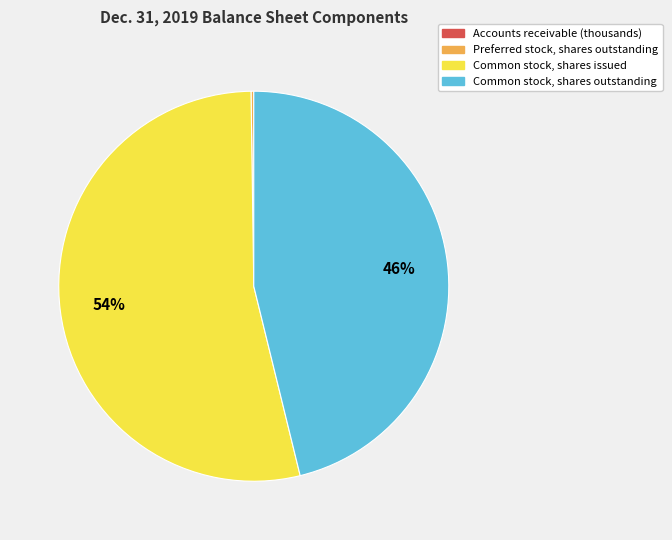

What is the largest slice in the pie chart?

Common stock, shares issued